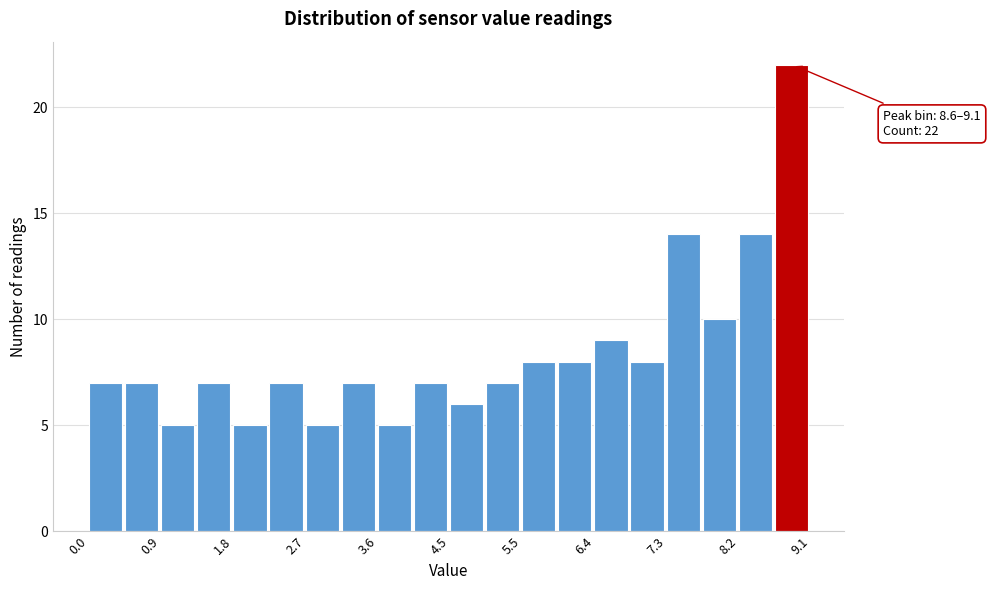

Which range on the x-axis has the tallest bar?

8.6 to 9.1